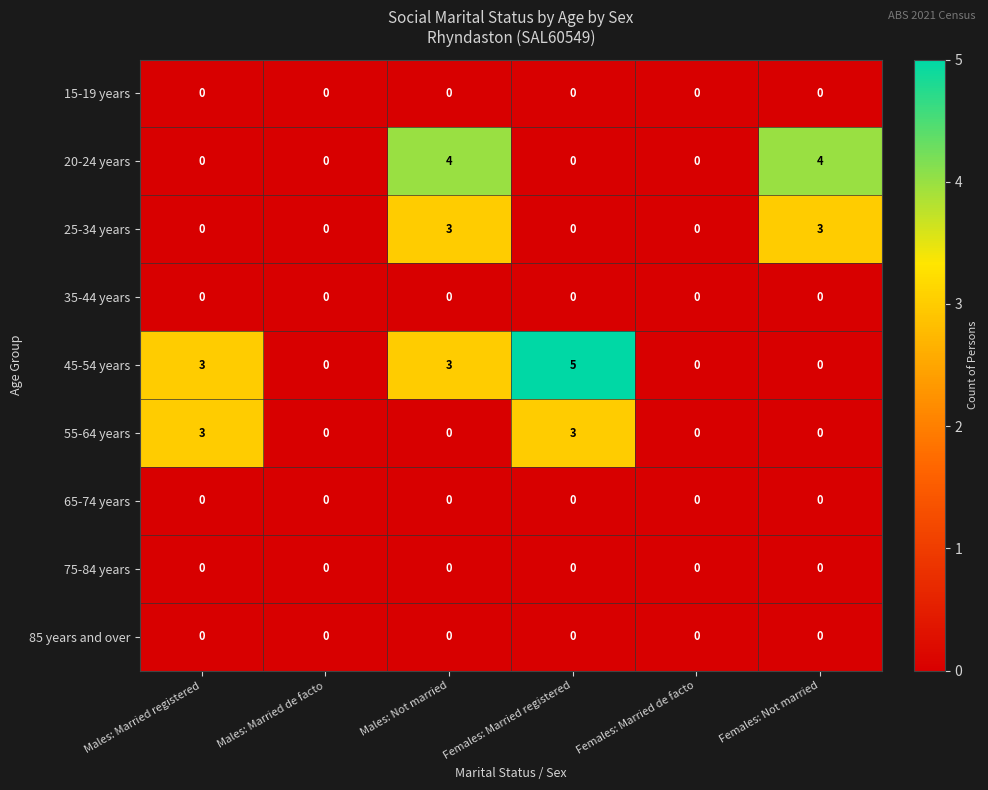

Is it true that 85 years and over equals 0 at Females: Married registered?

True